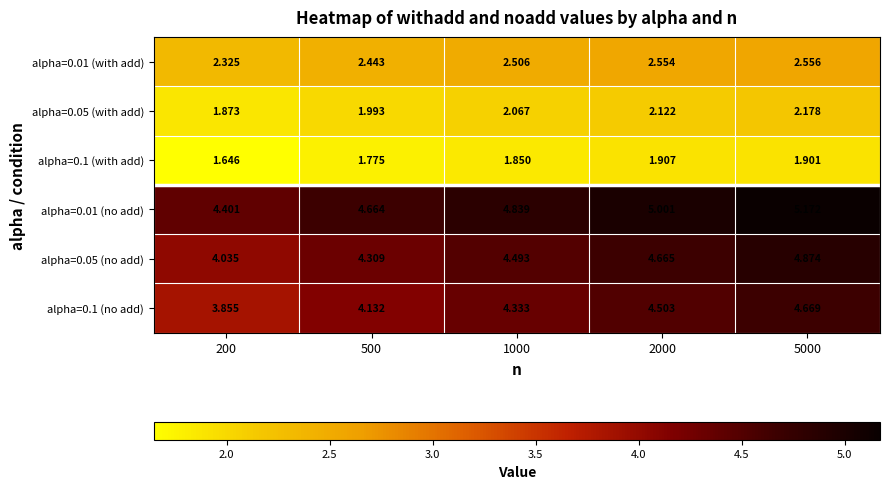

At how many categories does at least one series exceed 3?

5